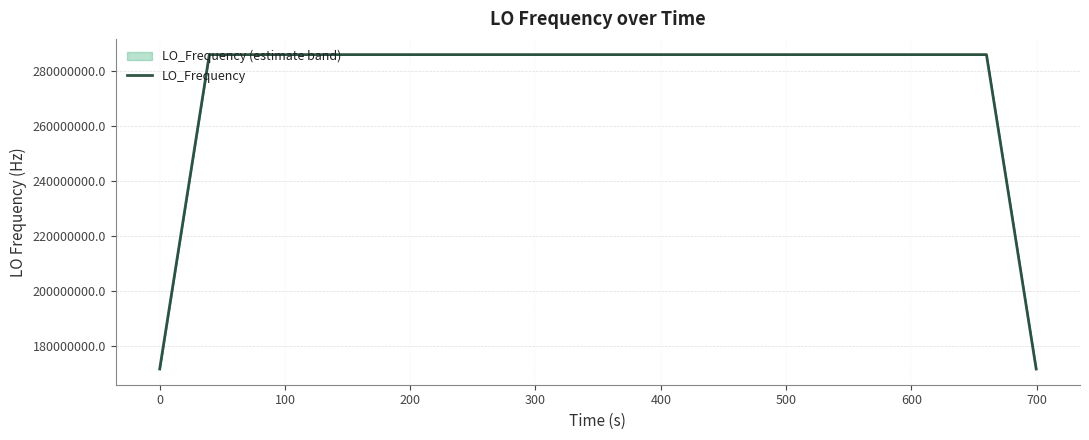

What is the sum of all values?

11098623549.6